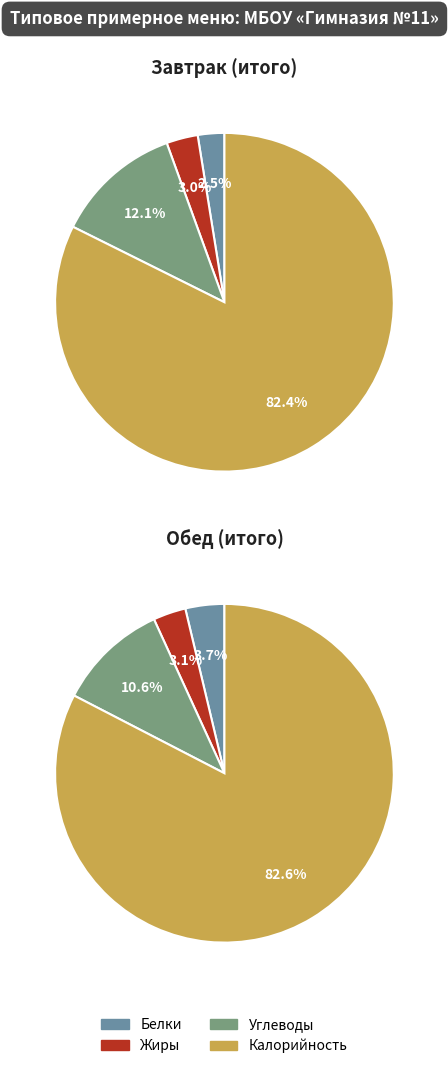

Is it true that Жиры is 15% of the pie?

False